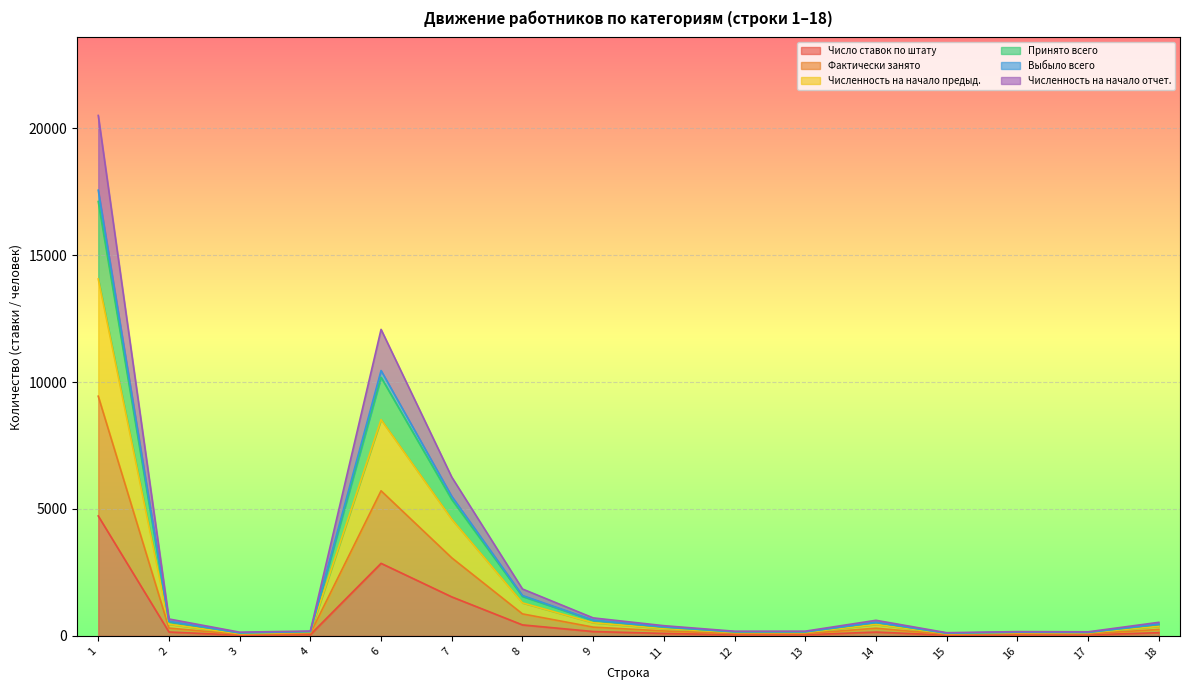

What is the maximum value for Число ставок по штату?

4725.9